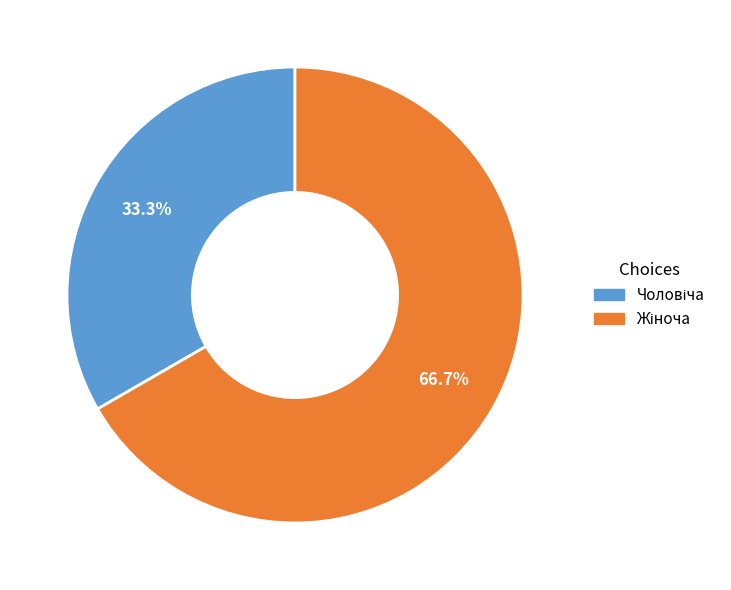

Count the number of slices in the pie.

2